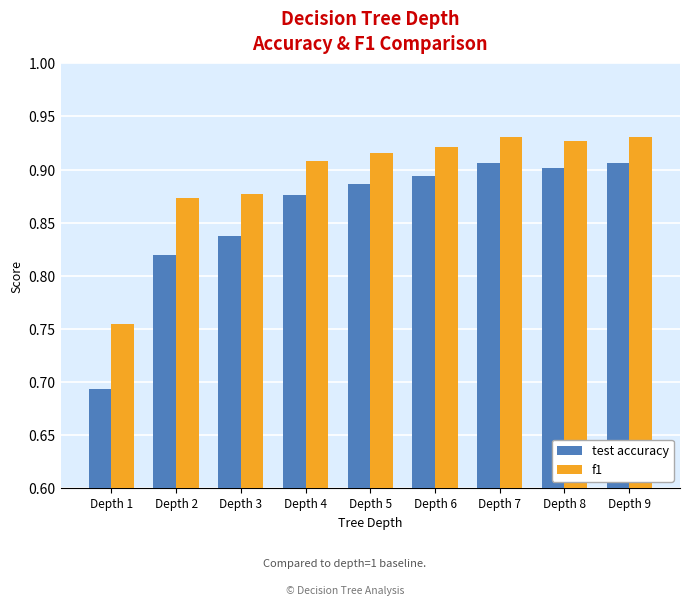

What is the difference between the test accuracy values at Depth 9 and Depth 2?

0.1